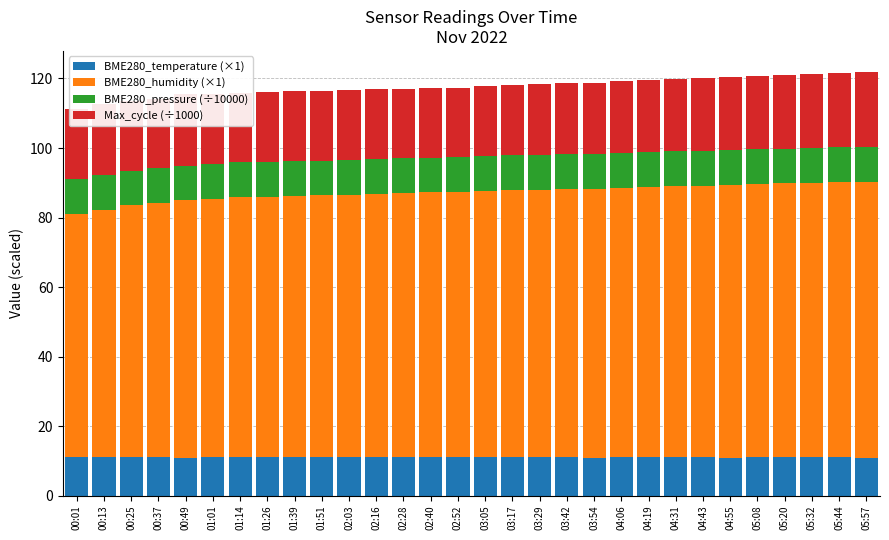

What is the sum of the BME280_temperature (×1) values at 02:52 and 04:31?

22.0